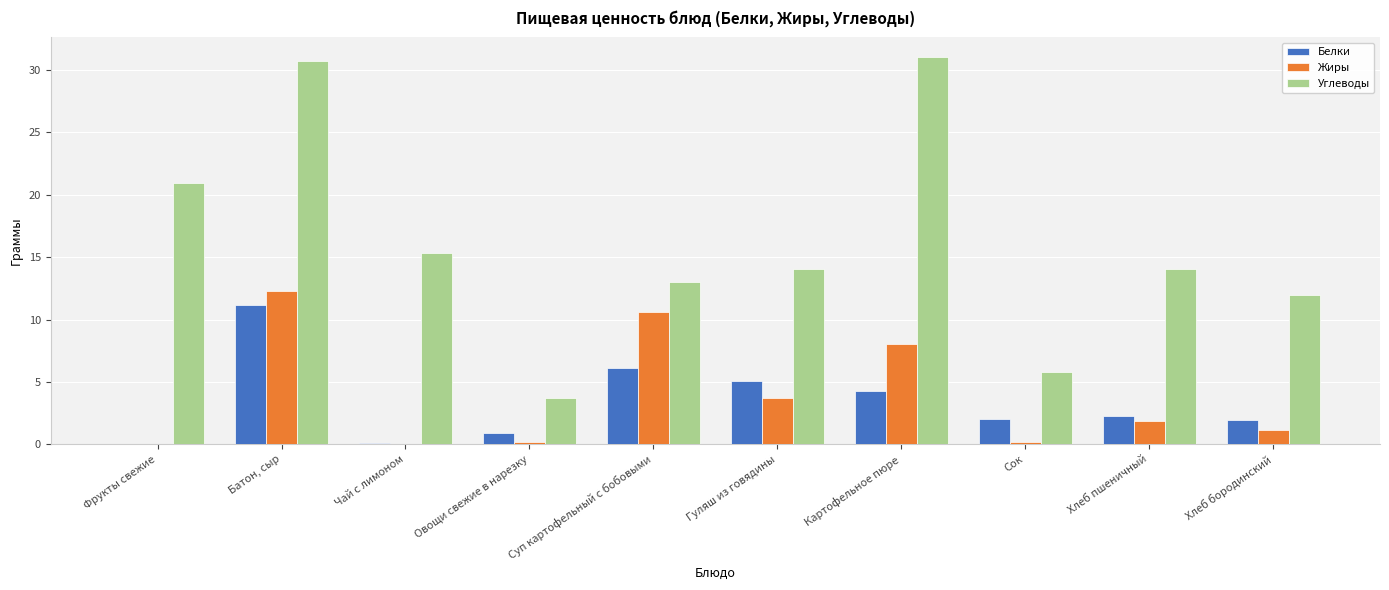

True or false: Углеводы has a value of 3.7 at Овощи свежие в нарезку.

True